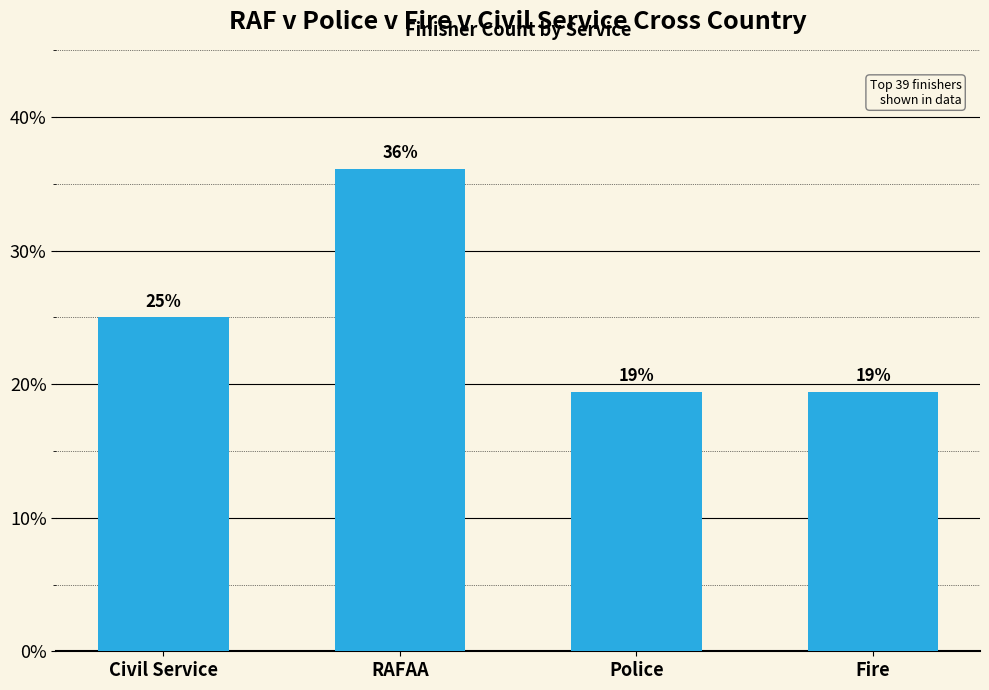

Approximately how many times larger is the value at Civil Service compared to RAFAA?

0.7